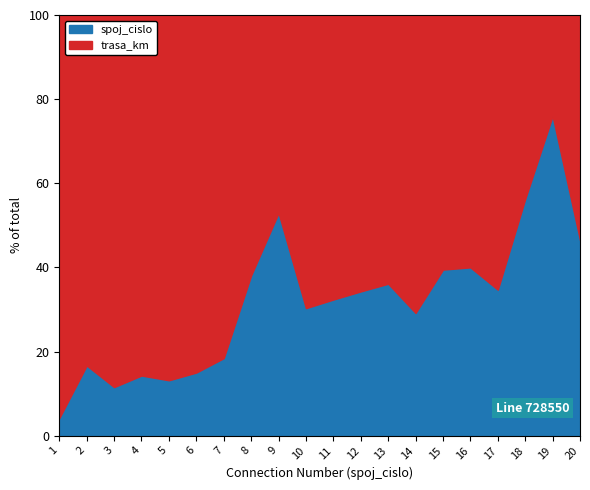

Reading left to right, transcribe all the data shown in this chart.

trasa_km: 23	10	23	24	33	34	31	13	8	23	23	23	23	34	23	24	32	14	6	23
spoj_cislo: 1	2	3	4	5	6	7	8	9	10	11	12	13	14	15	16	17	18	19	20